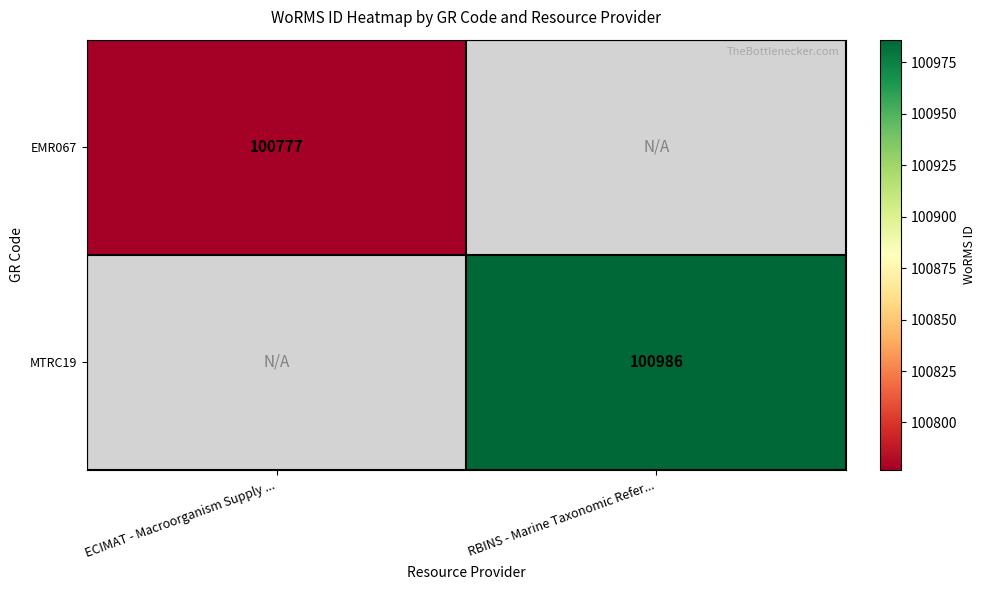

Is it true that EMR067 equals 39049.4 at ECIMAT - Macroorganism Supply ...?

False